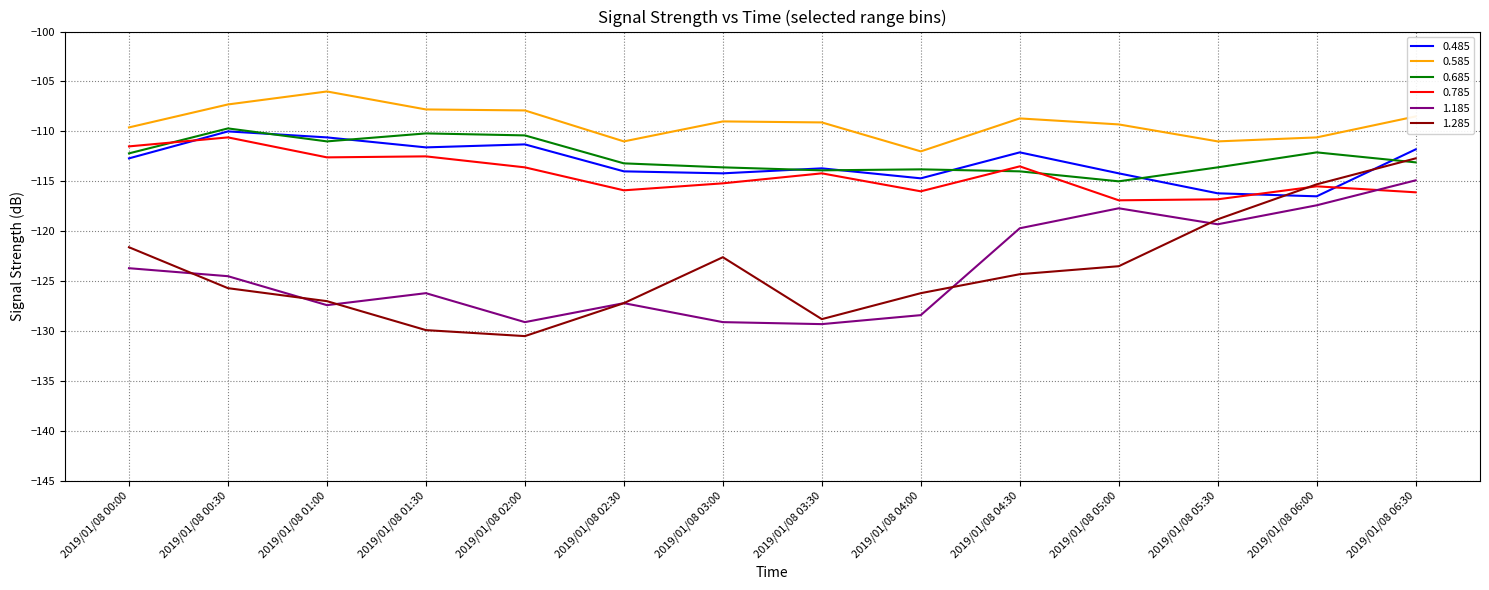

At which label does 0.785 reach its peak?

2019/01/08 00:30